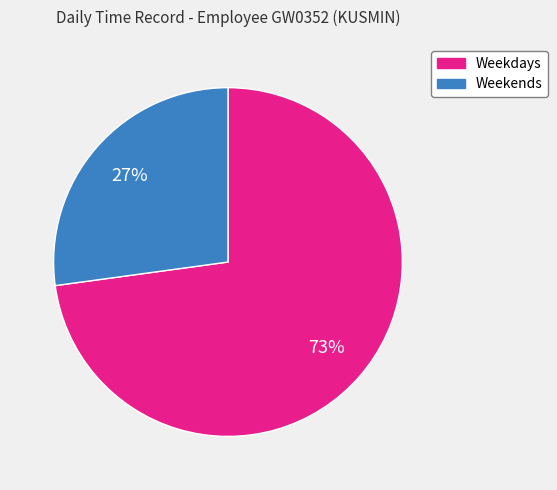

Is there a majority slice in this chart?

Yes